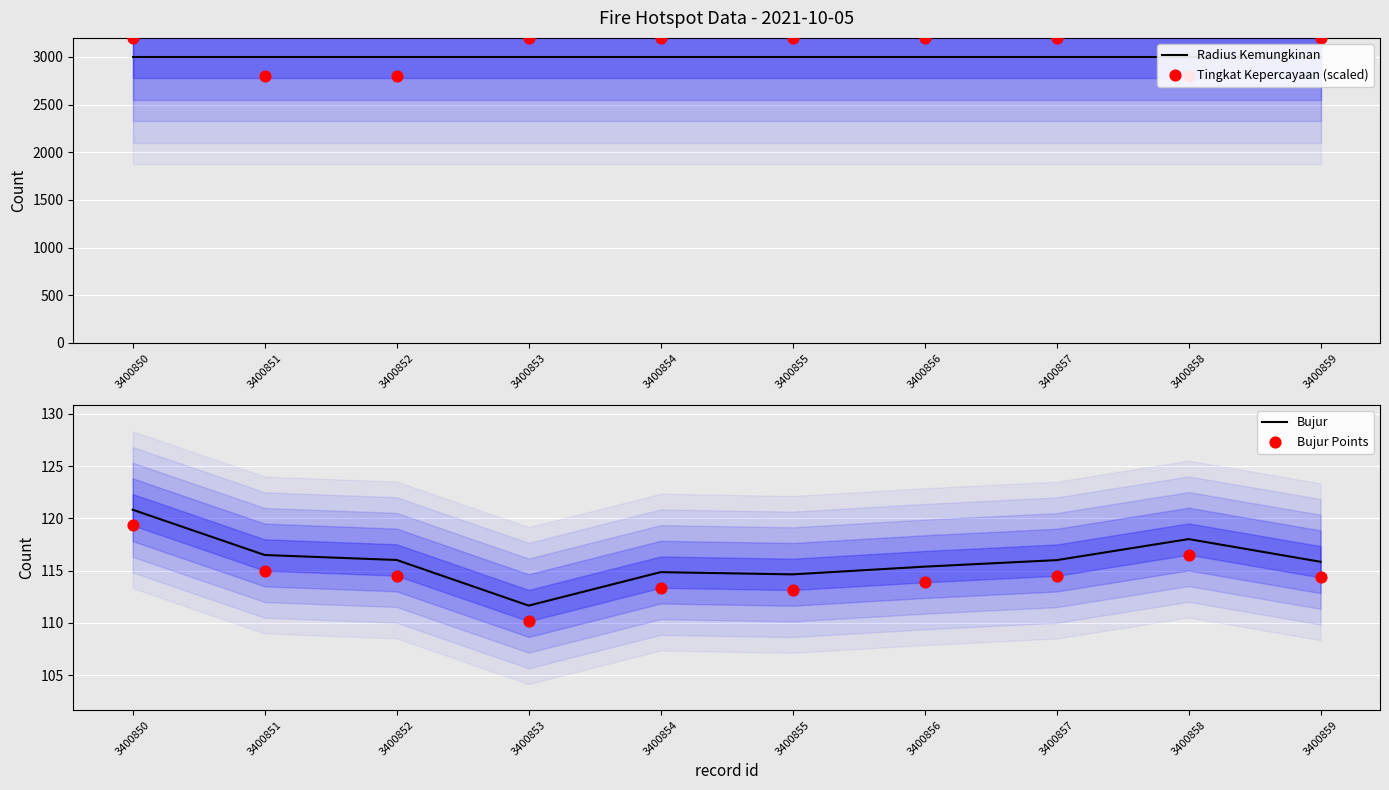

Which series reaches the minimum Y coordinate?

Bujur Points